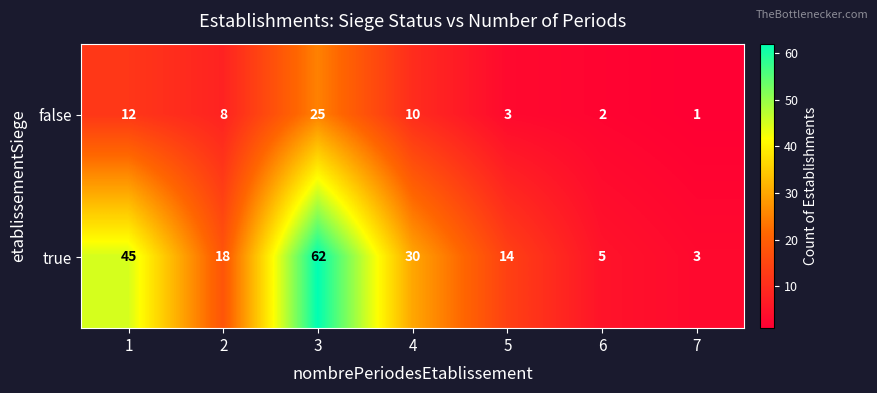

At which label is true closest to 32?

4